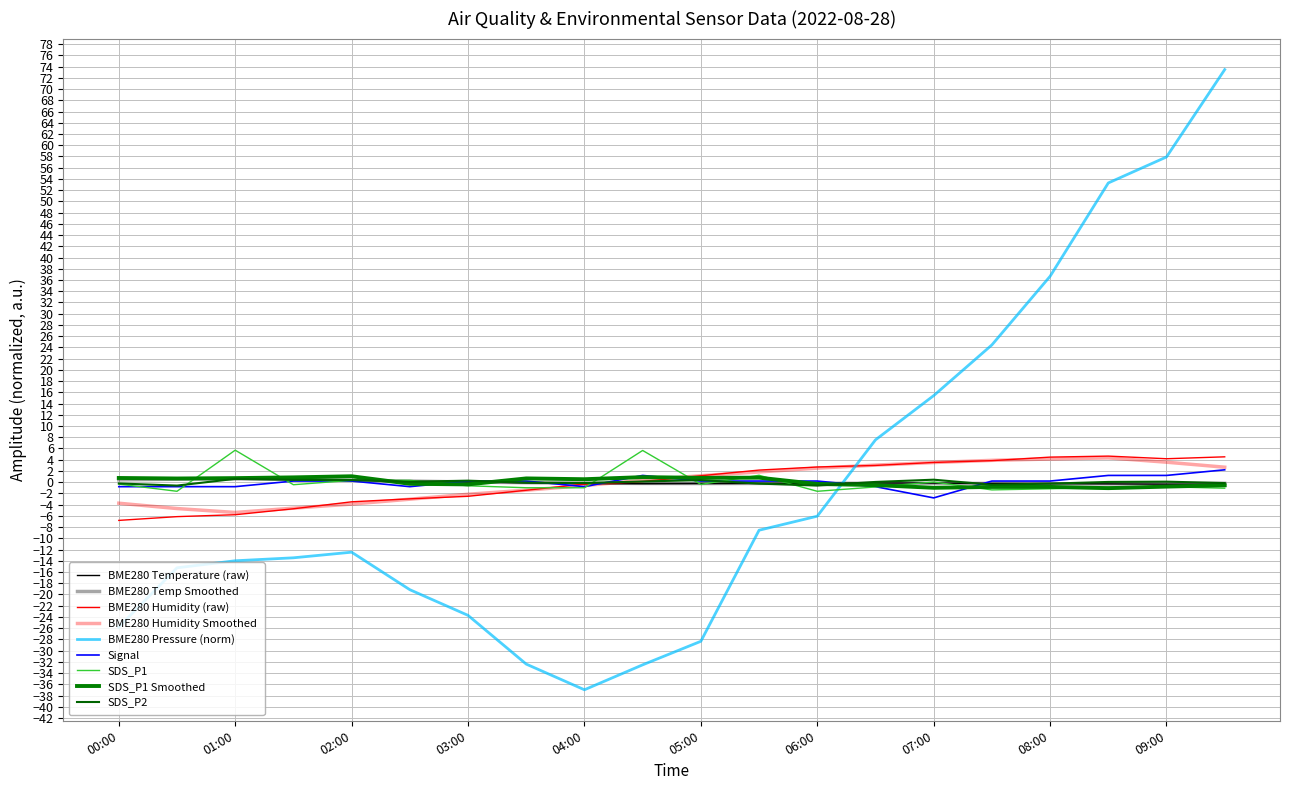

How many interior local peaks does the Signal series have?

1